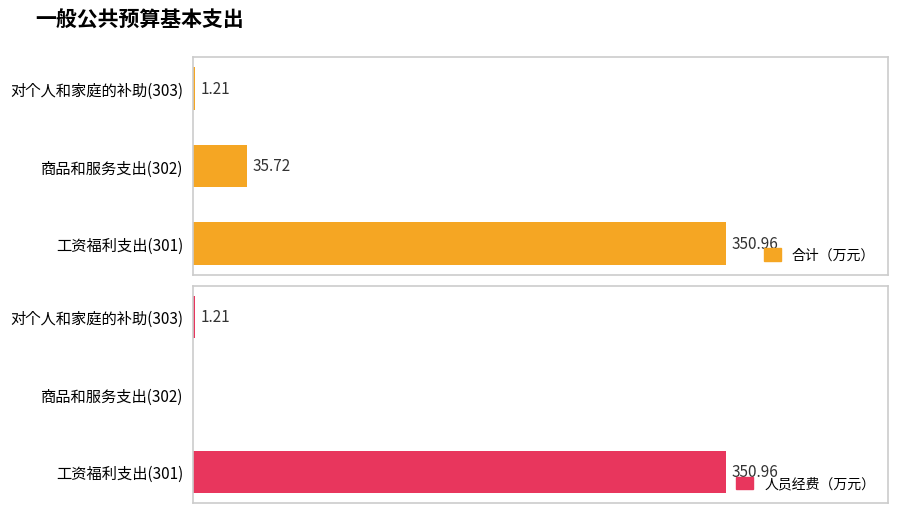

What is the sum of the 人员经费（万元） values at 商品和服务支出(302) and 对个人和家庭的补助(303)?

1.2